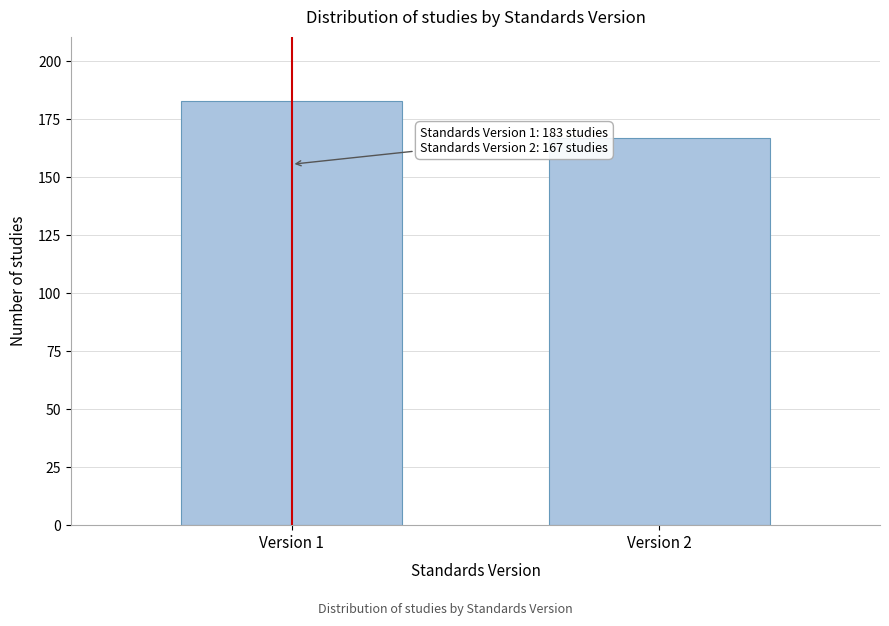

Reading left to right, transcribe all the data shown in this chart.

Version 1=183	Version 2=167